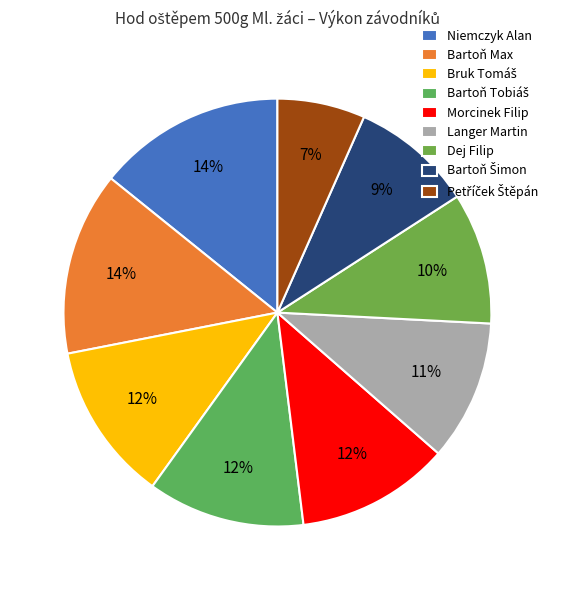

Is it true that Bartoň Max is 14% of the pie?

True